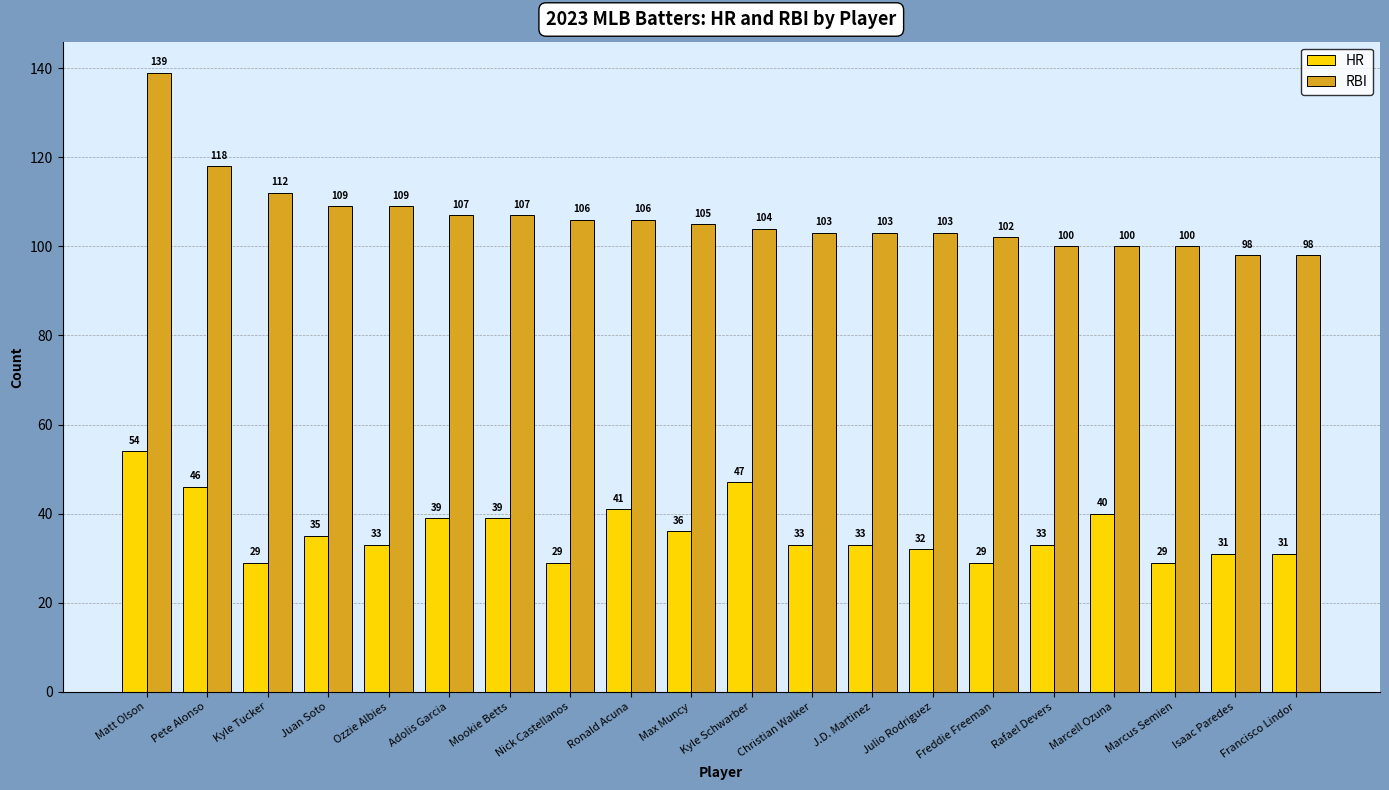

List the series in order of their overall mean, highest first.

RBI, HR